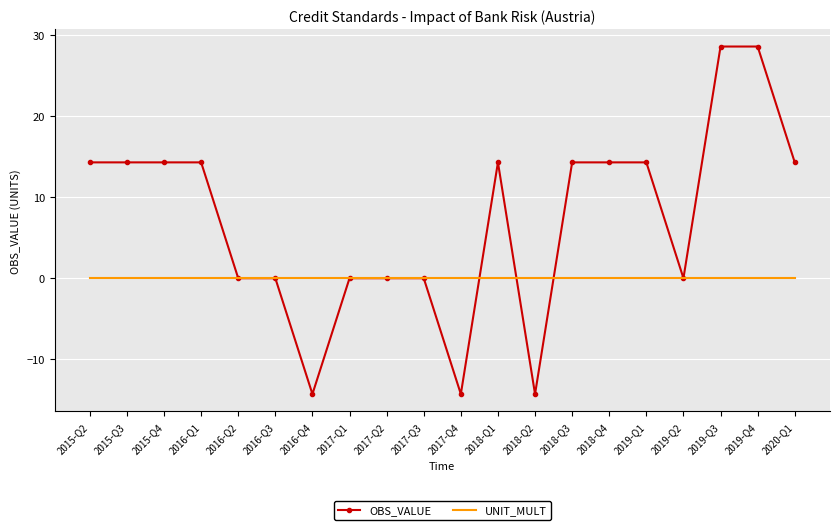

Which series ends up on top after the final intersection of OBS_VALUE and UNIT_MULT?

OBS_VALUE